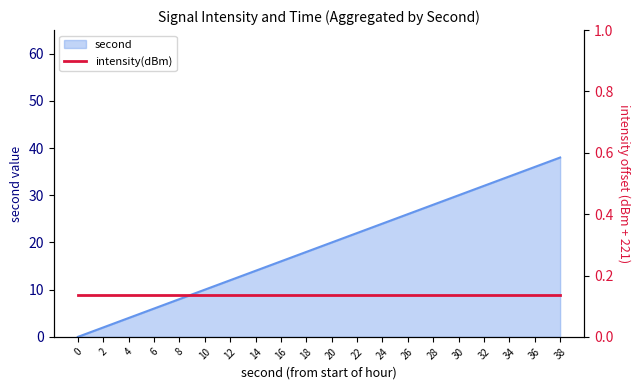

Approximately how many times larger is the value at 6 compared to 12?

0.5